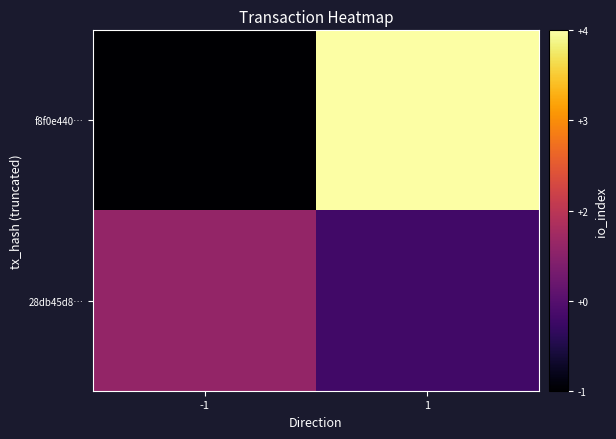

Reading left to right, what are all the values shown in this chart?

f8f0e440…: -1=-1	1=4
28db45d8…: -1=1	1=0